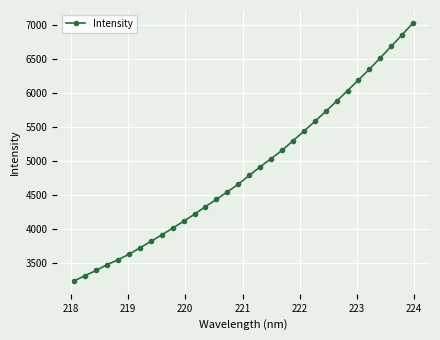

What is the difference between the second highest and minimum values?

3618.2